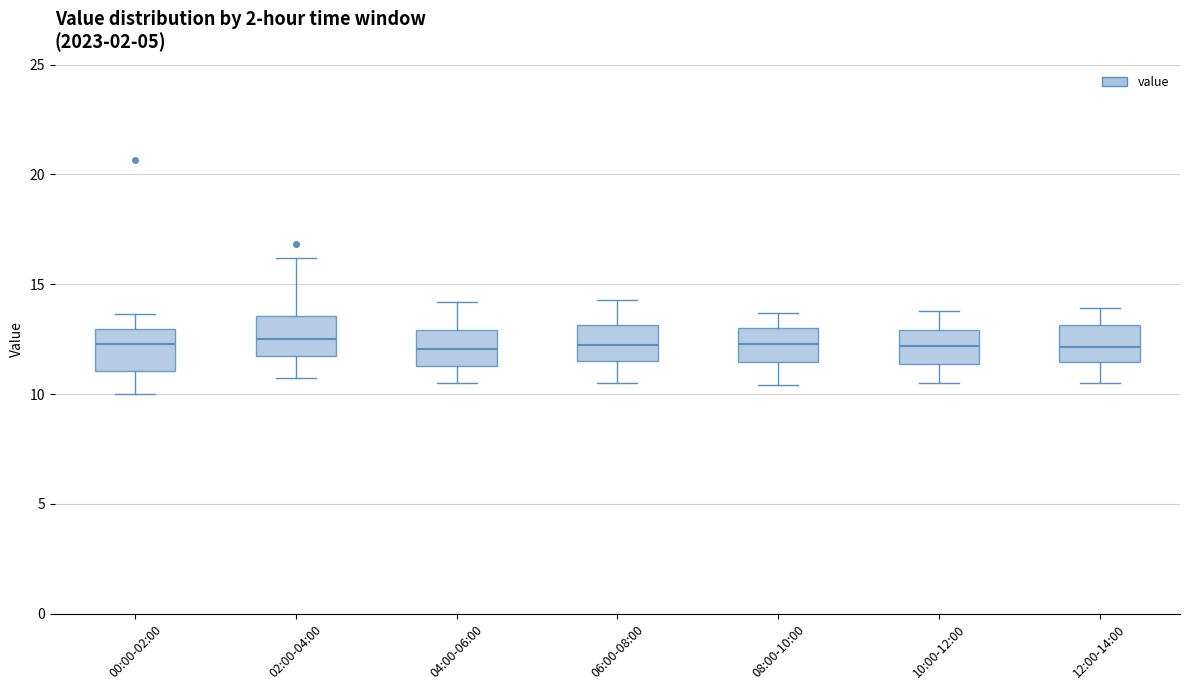

Reading left to right, transcribe this box plot: for each box, give where its median line is, the range the box spans, and where its two whiskers end, as read against the y-axis. The values are not printed on the chart, so give them approximately, as read against the axis.

00:00-02:00: median 12.5, box 11.0 to 13.0, whiskers 10.0 to 13.5
02:00-04:00: median 12.5, box 11.5 to 13.5, whiskers 10.5 to 16.0
04:00-06:00: median 12.0, box 11.5 to 13.0, whiskers 10.5 to 14.0
06:00-08:00: median 12.5, box 11.5 to 13.0, whiskers 10.5 to 14.5
08:00-10:00: median 12.5, box 11.5 to 13.0, whiskers 10.5 to 13.5
10:00-12:00: median 12.0, box 11.5 to 13.0, whiskers 10.5 to 14.0
12:00-14:00: median 12.0, box 11.5 to 13.0, whiskers 10.5 to 14.0